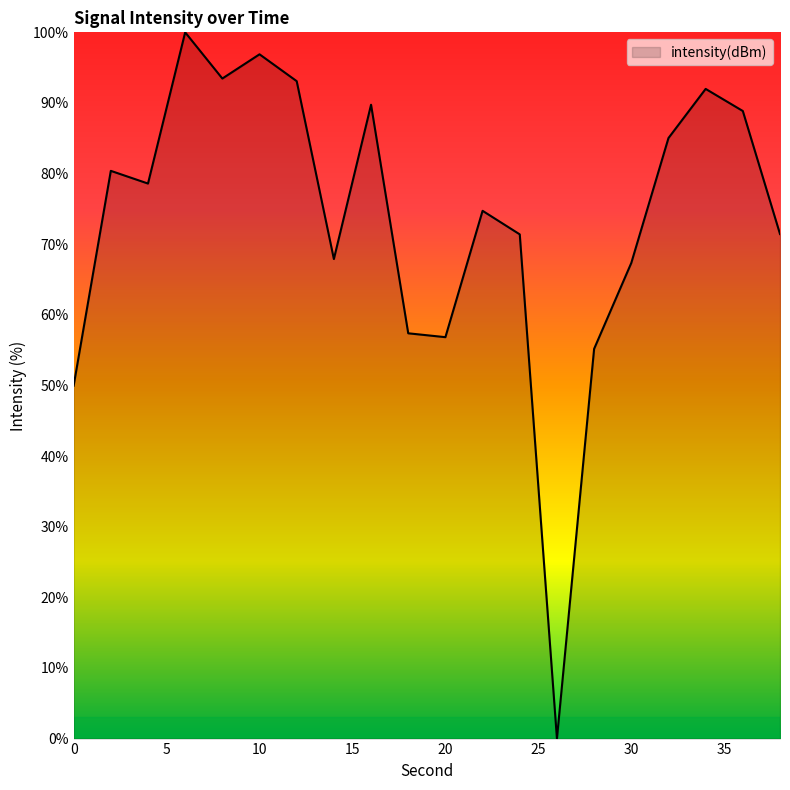

How many categories are shown in the chart?

20